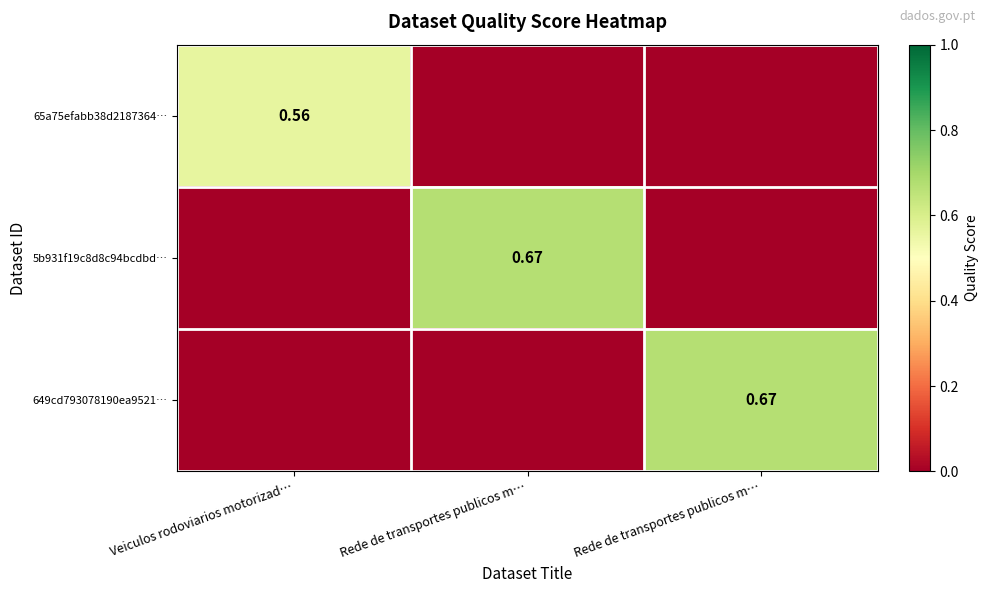

Rank the series by their maximum value, from lowest to highest.

65a75efabb38d2187364…, 5b931f19c8d8c94bcdbd…, 649cd793078190ea9521…